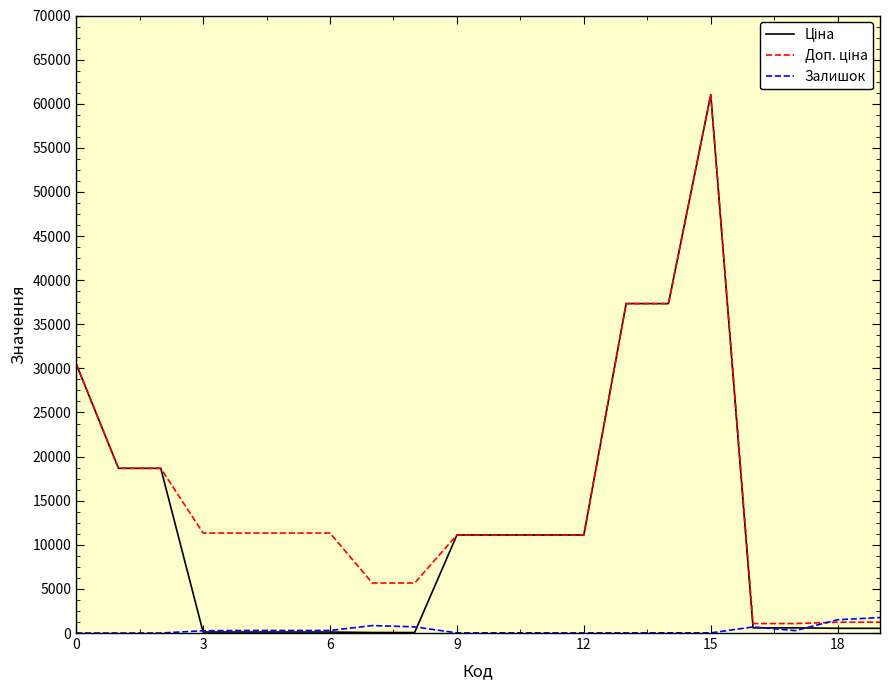

How many lines are shown in the chart?

3